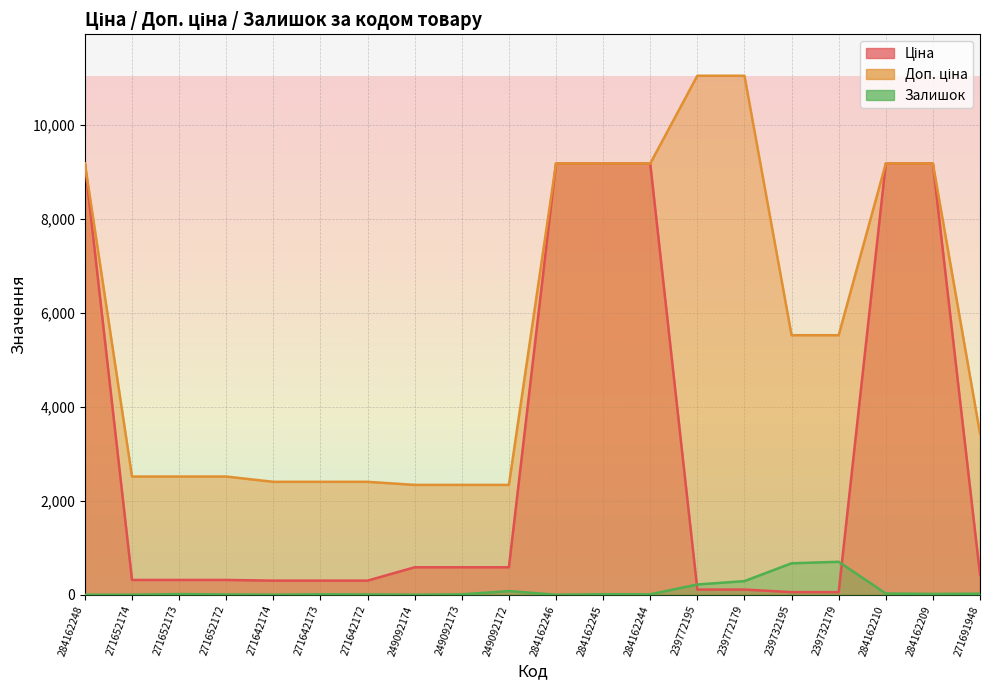

What is the label of the 15th point from the left?

239772179